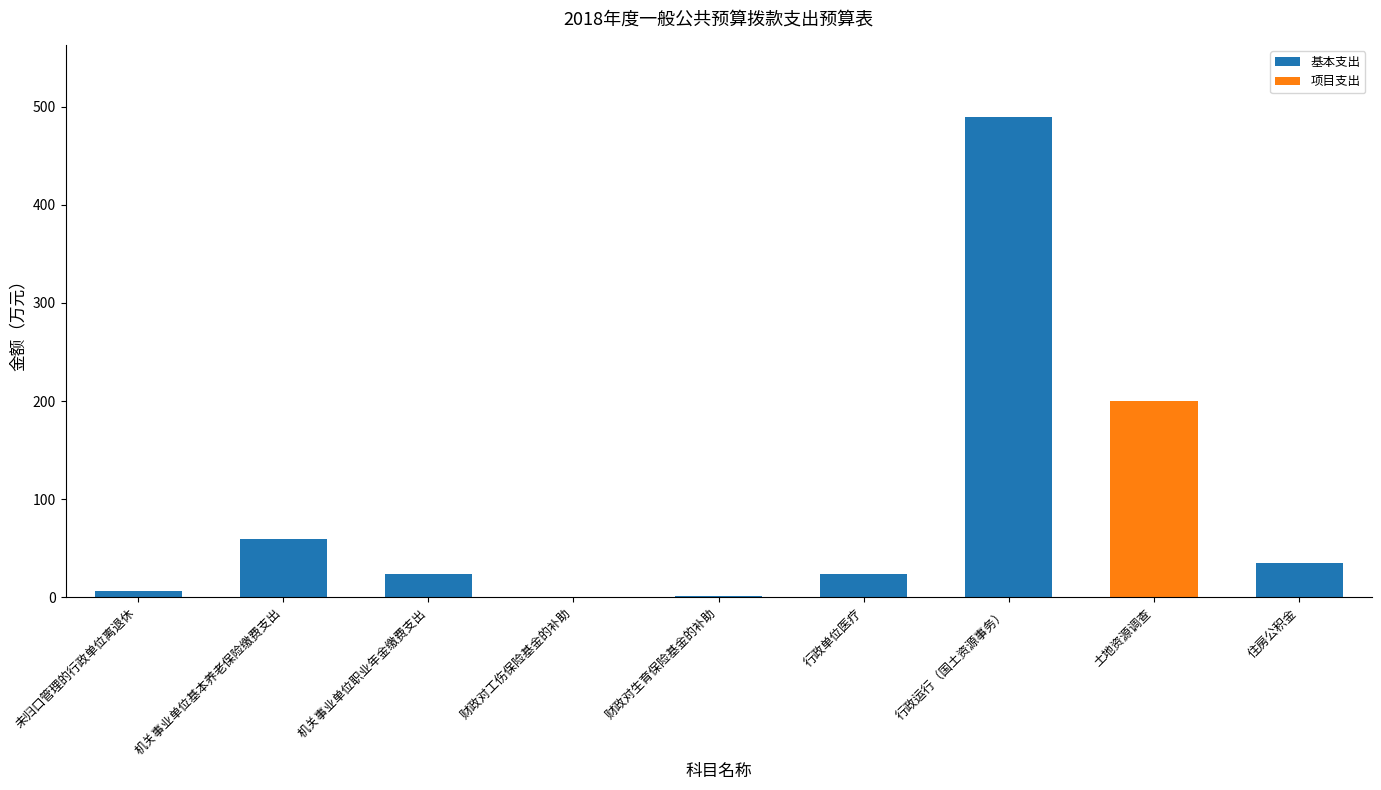

At which category is the sum across all series the highest?

行政运行（国土资源事务）